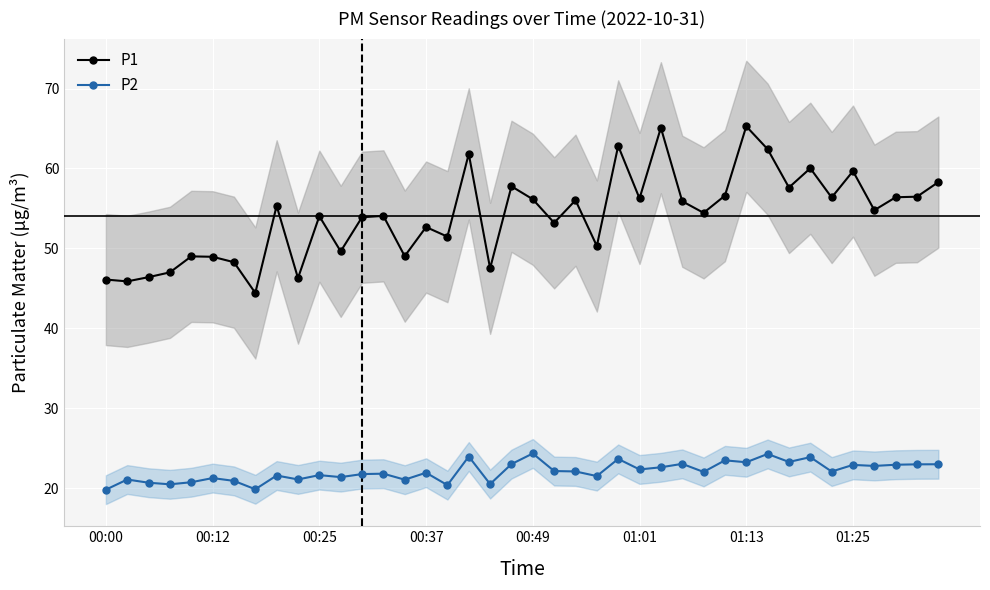

True or false: P2 has a value of 23.2 at 01:13.

True